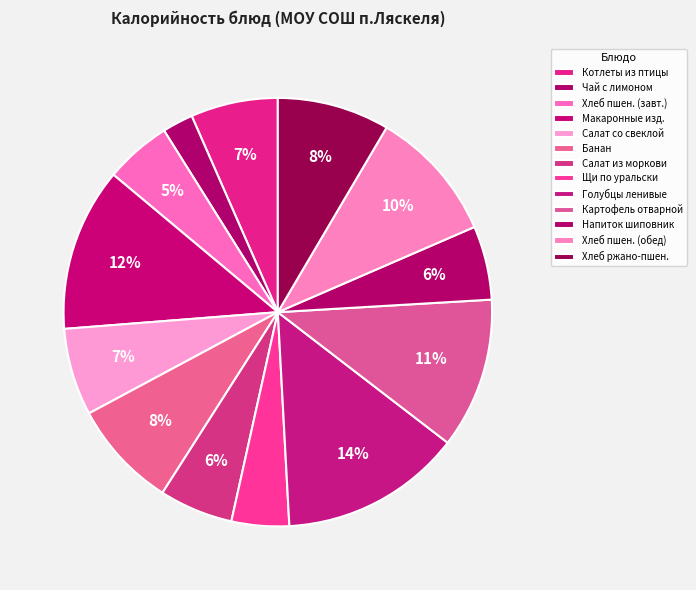

The Голубцы ленивые slice represents 1% of the pie. True or false?

False